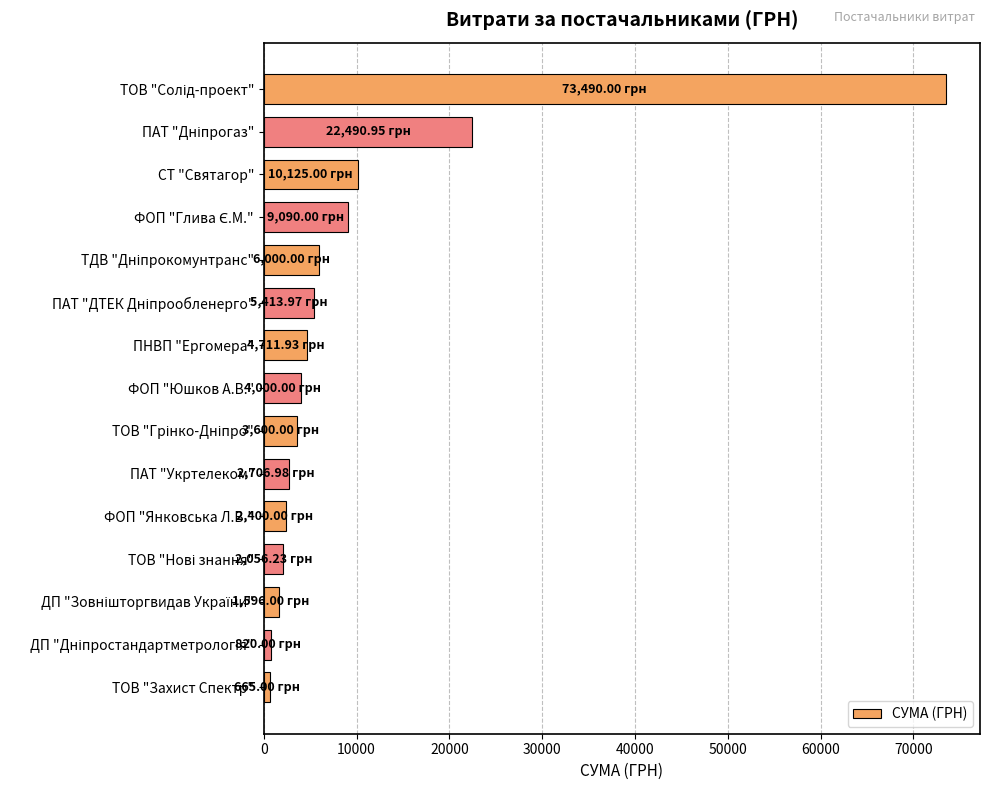

What is the difference between the maximum and second lowest values?

72670.0